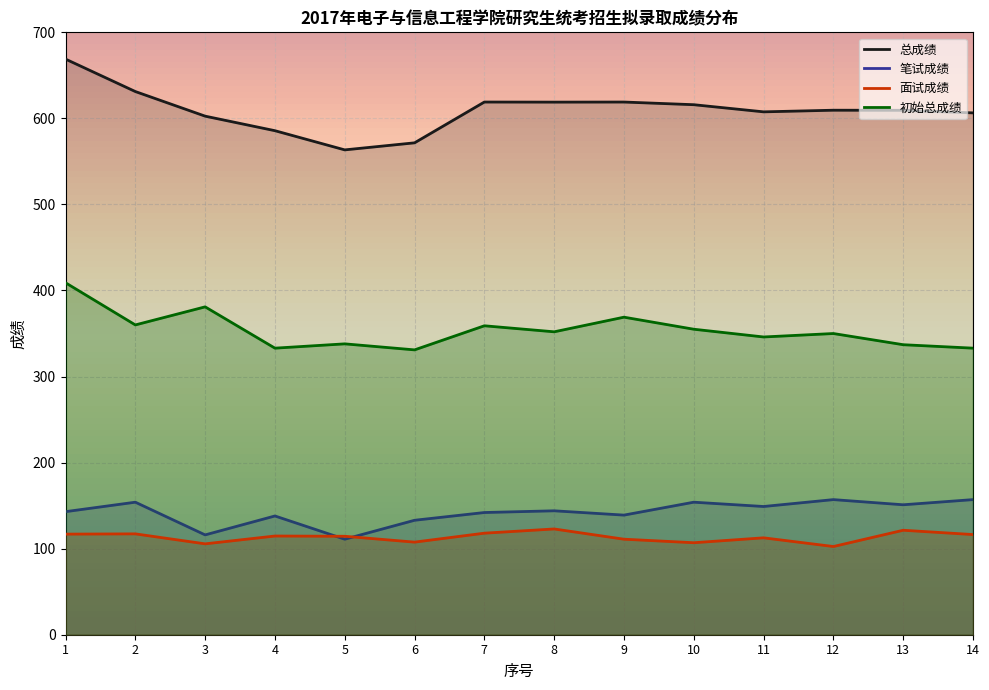

How many lines are shown in the chart?

4